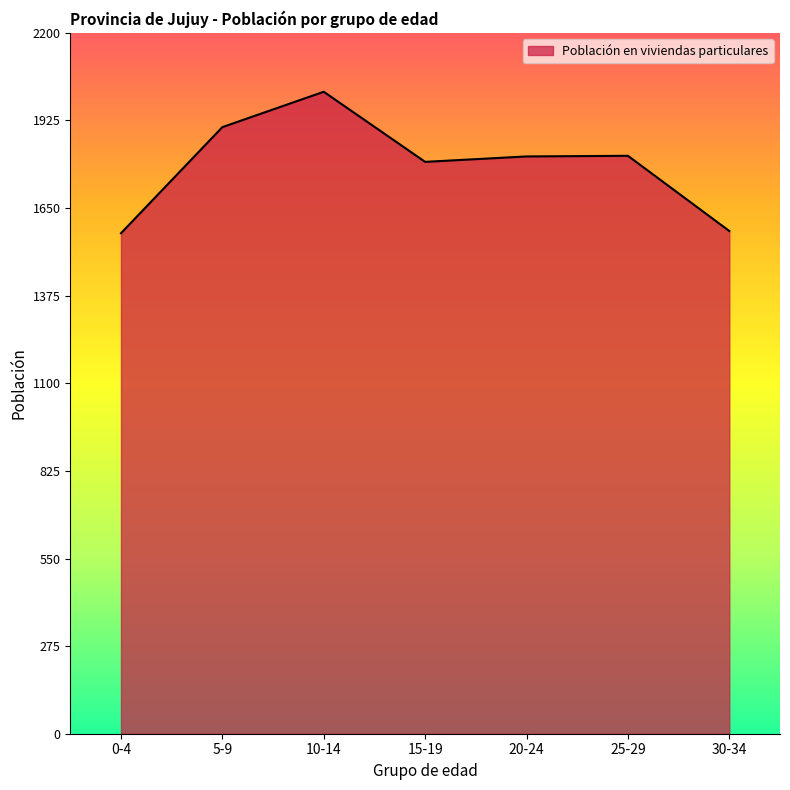

How many lines are shown in the chart?

1